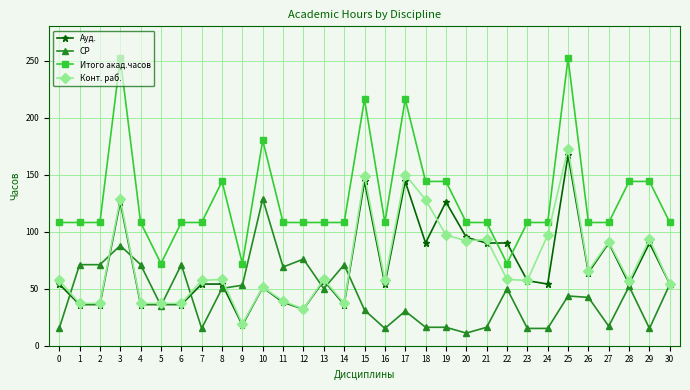

Between 18 and 23, which series saw the biggest shift?

Конт. раб.